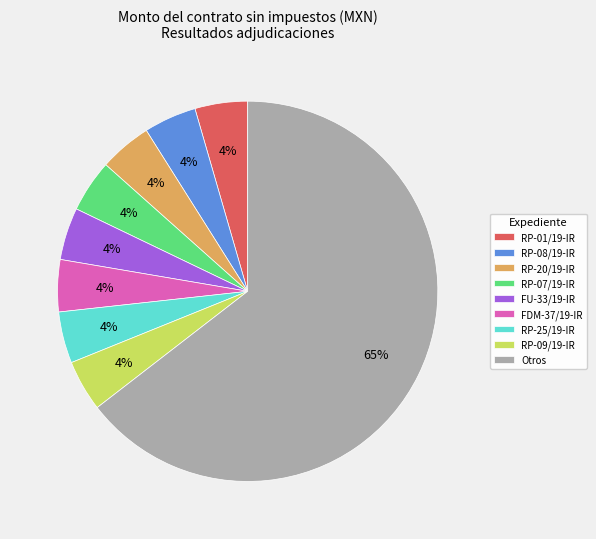

Approximately how many times larger is the value at RP-08/19-IR compared to RP-01/19-IR?

1.0